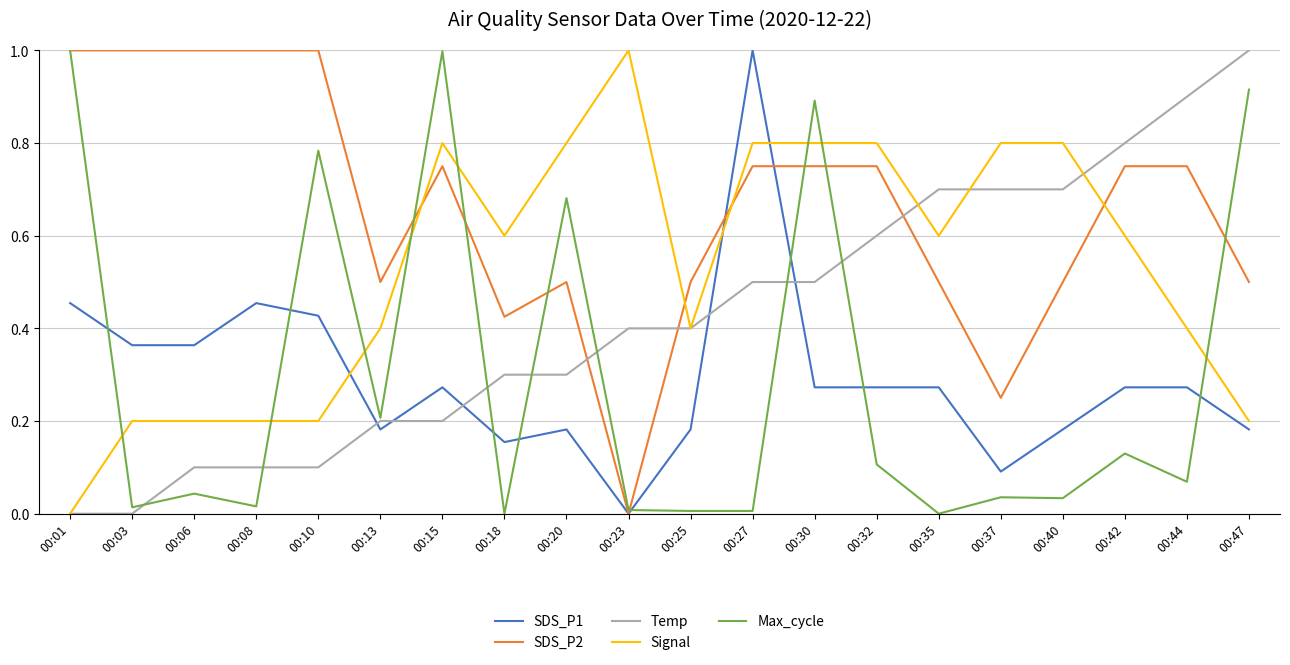

At which label does Signal reach its peak?

00:23